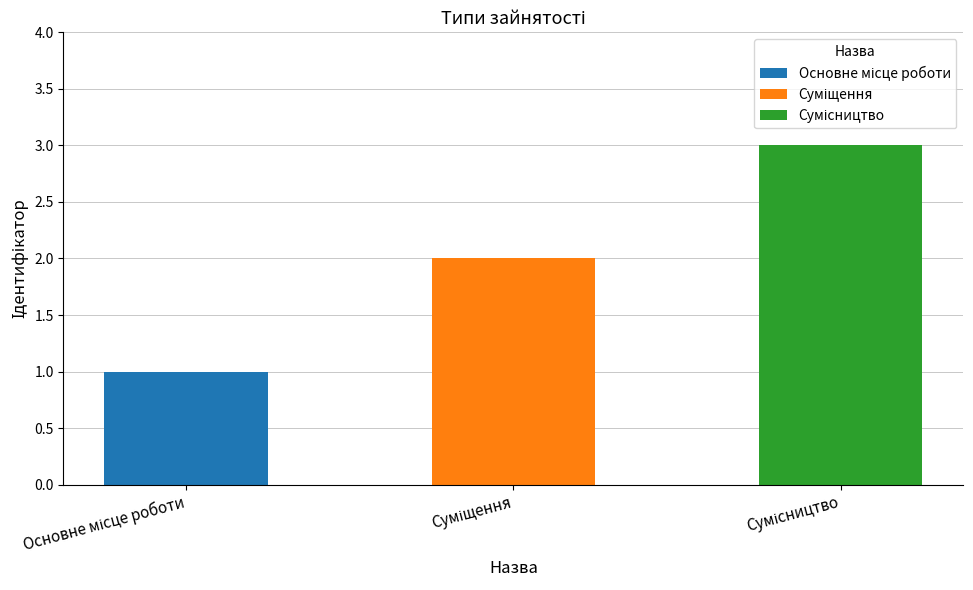

Does the chart contain any negative values?

No